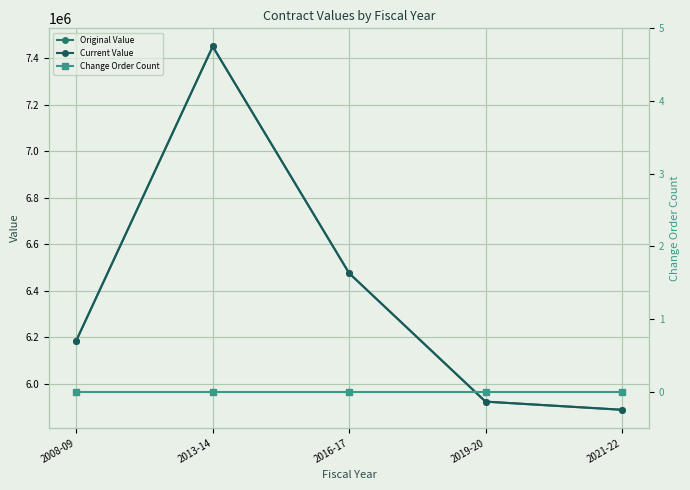

Reading left to right, list all the values displayed in this chart.

Original Value: 2008-09=6186068.3	2013-14=7449206.8	2016-17=6475310.0	2019-20=5923530.0	2021-22=5888516.9
Current Value: 2008-09=6186068.3	2013-14=7449206.8	2016-17=6475310.0	2019-20=5923530.0	2021-22=5888516.9
Change Order Count: 2008-09=0.0	2013-14=0.0	2016-17=0.0	2019-20=0.0	2021-22=0.0